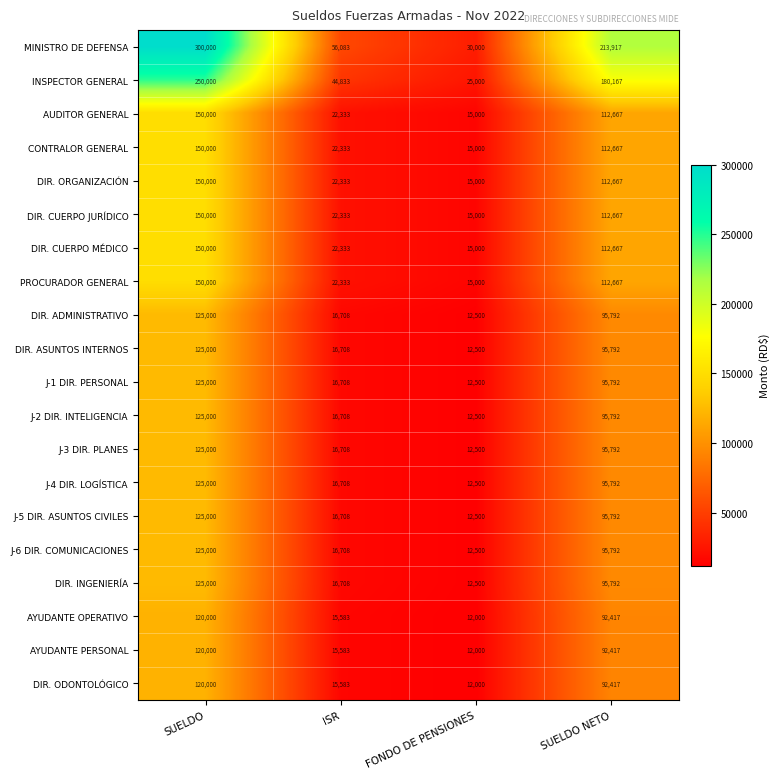

At how many categories does at least one series exceed 102124?

2